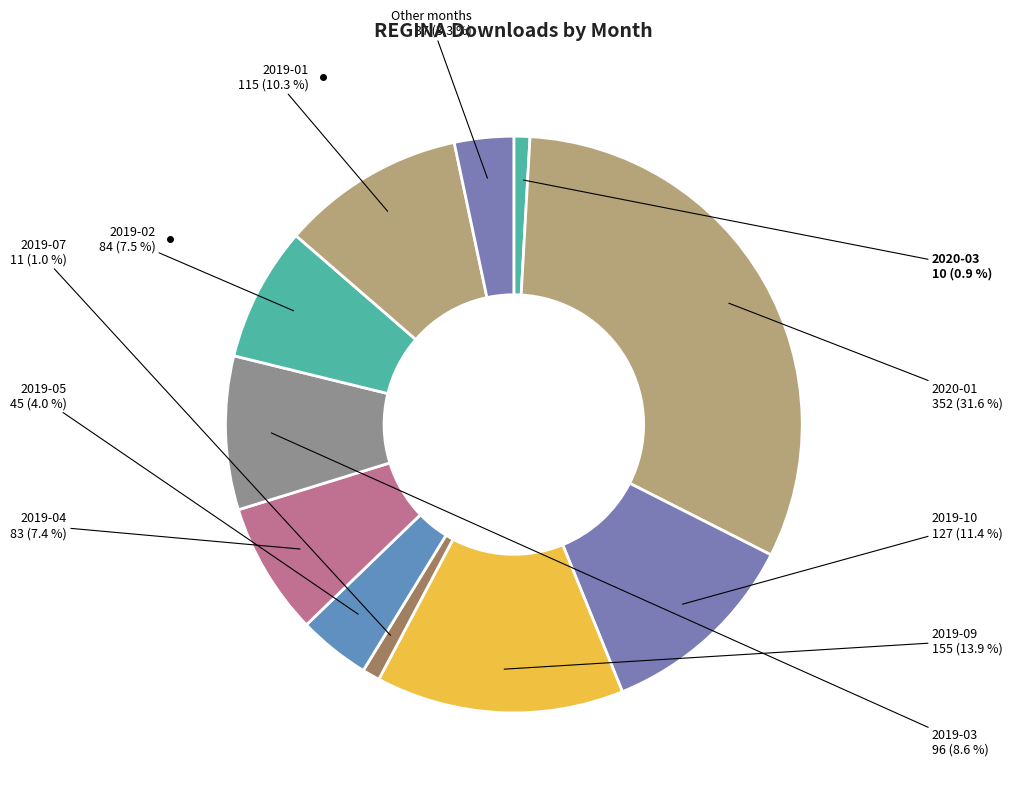

Count the number of slices in the pie.

11